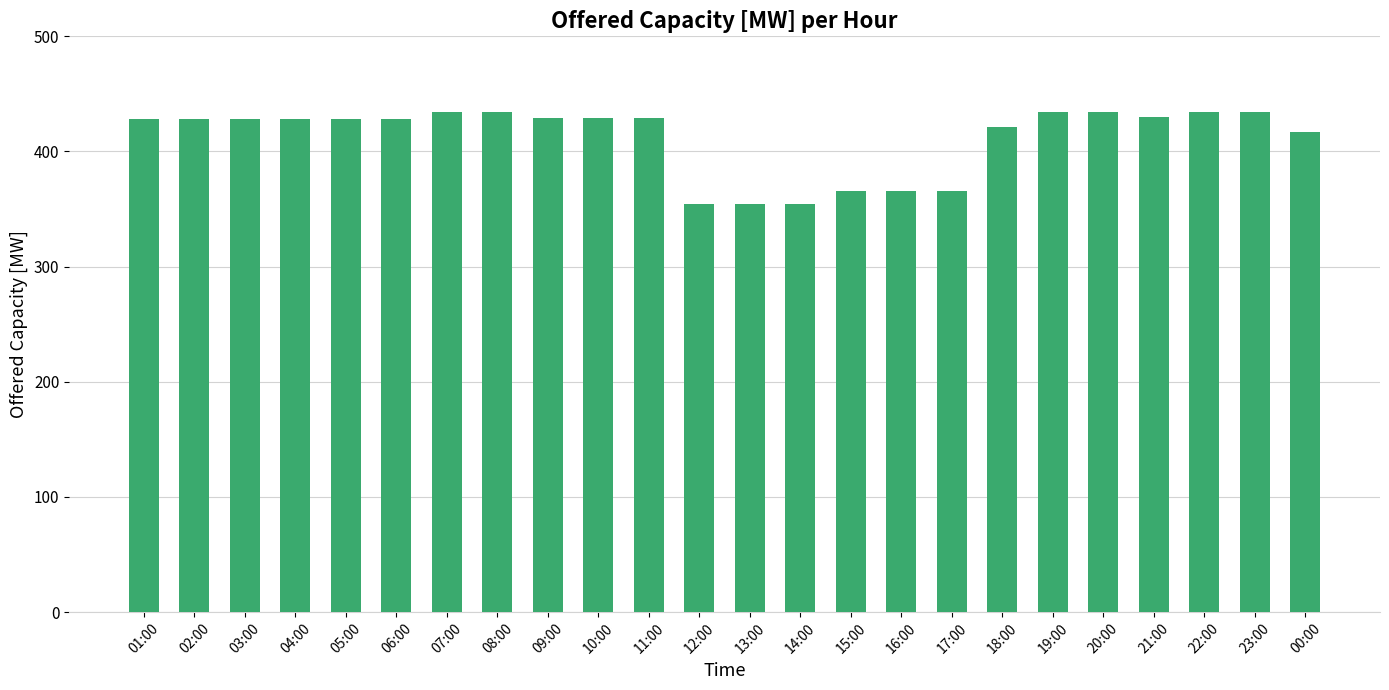

What is the average value?

412